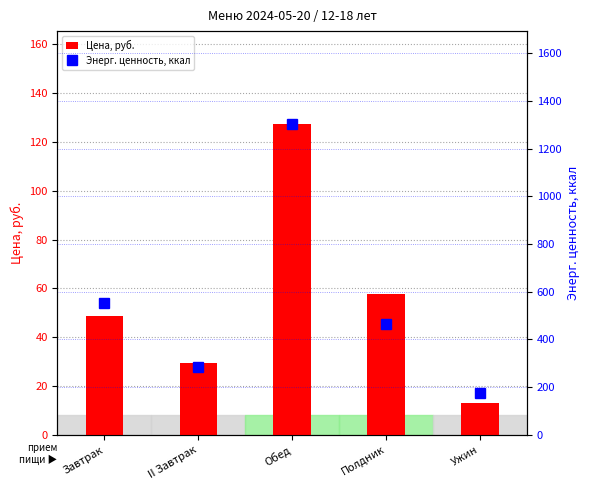

What value does the Цена, руб. series have at II Завтрак?

29.3